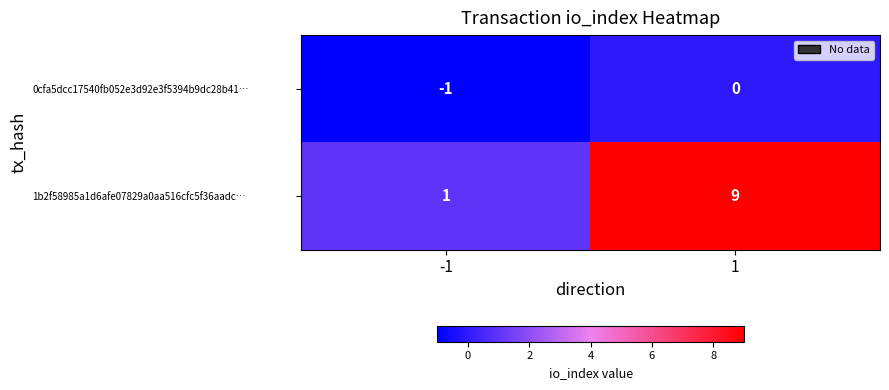

The 0cfa5dcc17540fb052e3d92e3f5394b9dc28b41… series shows 0 at 1. True or false?

True